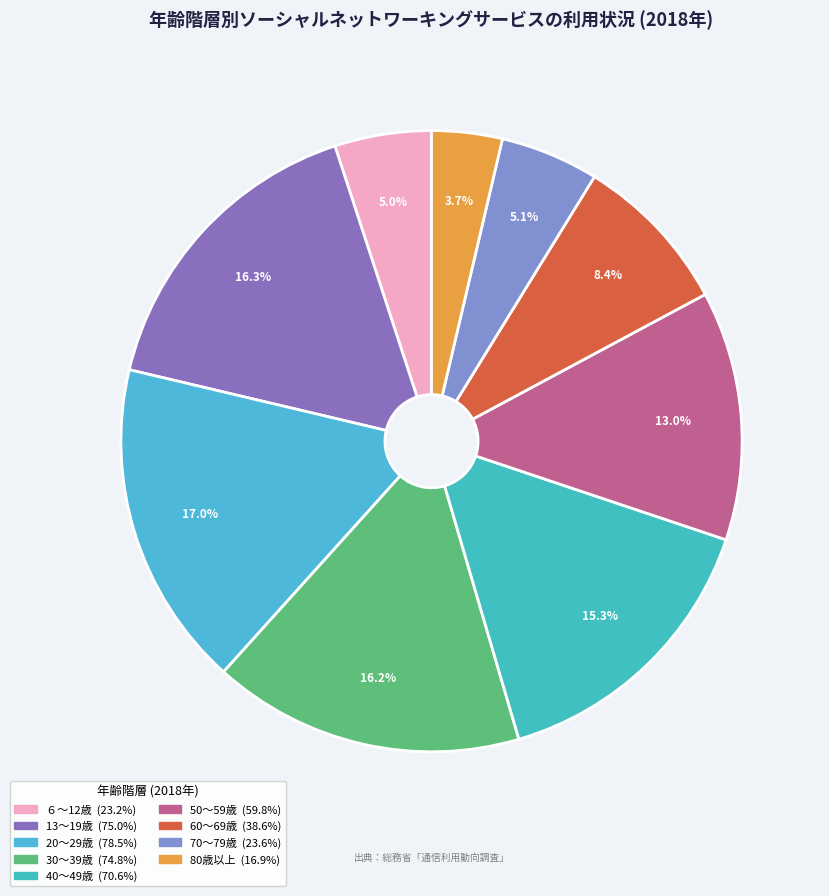

Which slice is the smallest?

80歳以上